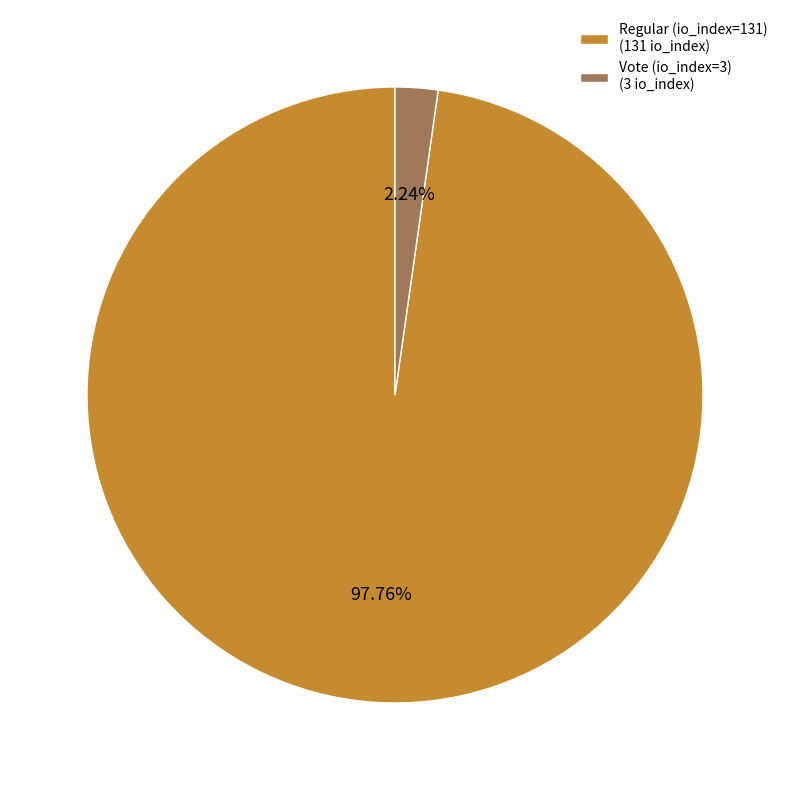

Does any single category account for the majority?

Yes